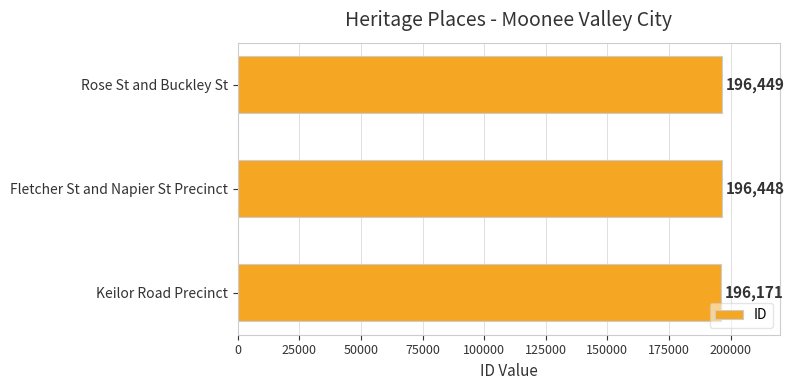

Rank the categories by value from lowest to highest.

Keilor Road Precinct, Fletcher St and Napier St Precinct, Rose St and Buckley St